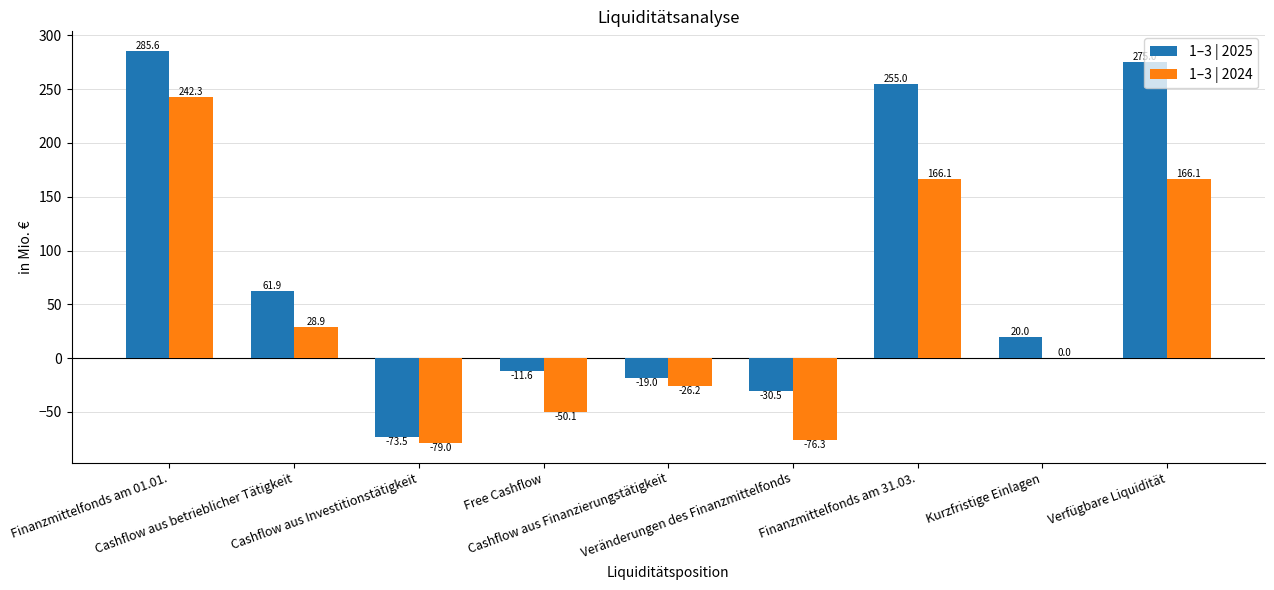

Reading right to left, what are all the values shown in this chart?

1–3 | 2025: 275.0	20.0	255.0	-30.5	-19.0	-11.6	-73.5	61.9	285.6
1–3 | 2024: 166.1	0.0	166.1	-76.3	-26.2	-50.1	-79.0	28.9	242.3